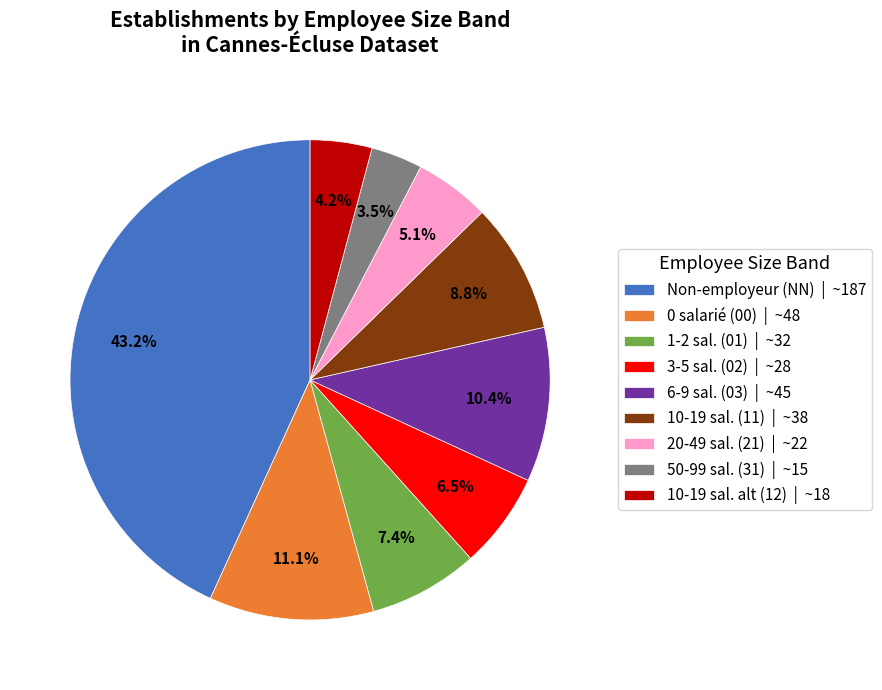

Between 50-99 sal. (31) | ~15 and 0 salarié (00) | ~48, which is larger?

0 salarié (00) | ~48